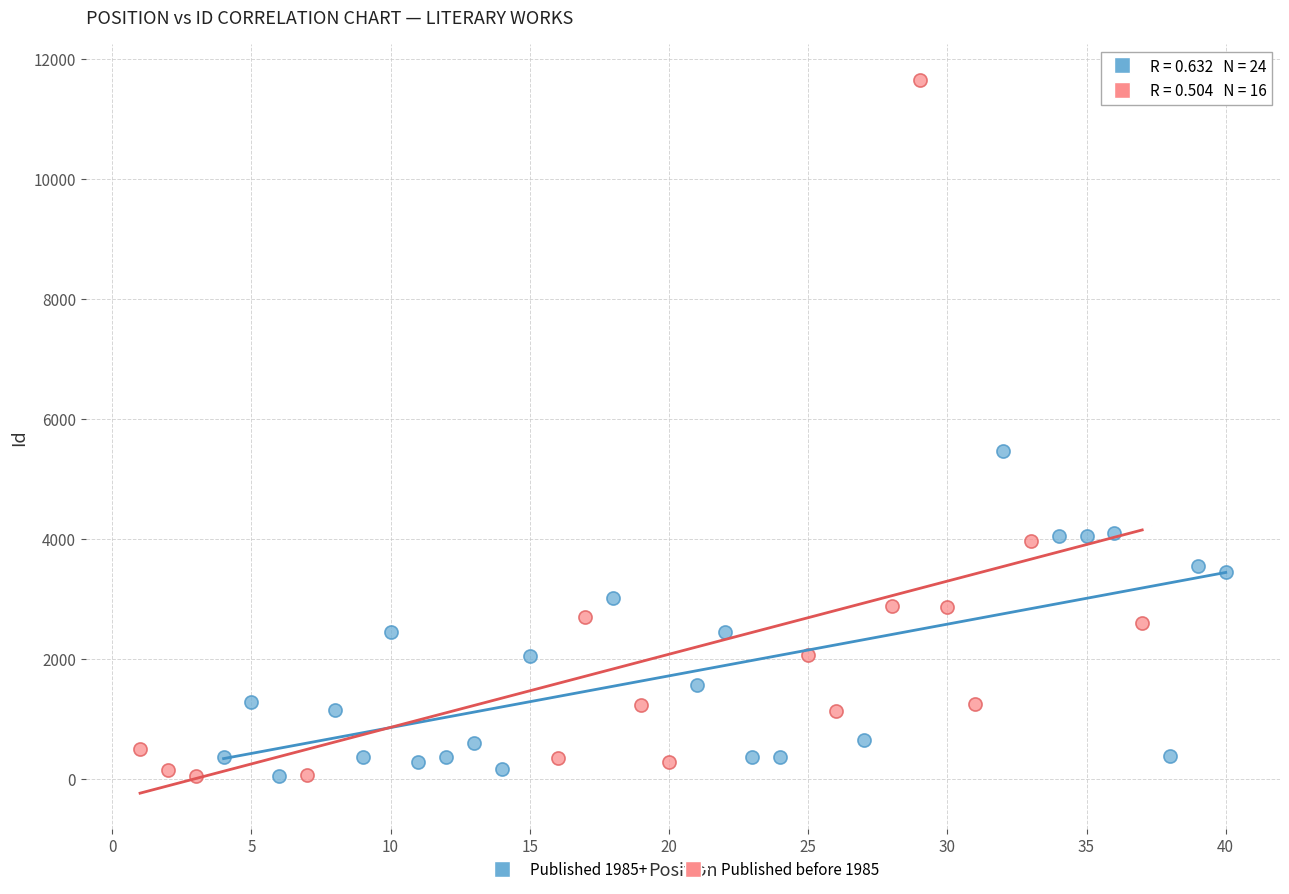

Which series has the widest spread of Y values?

Published before 1985